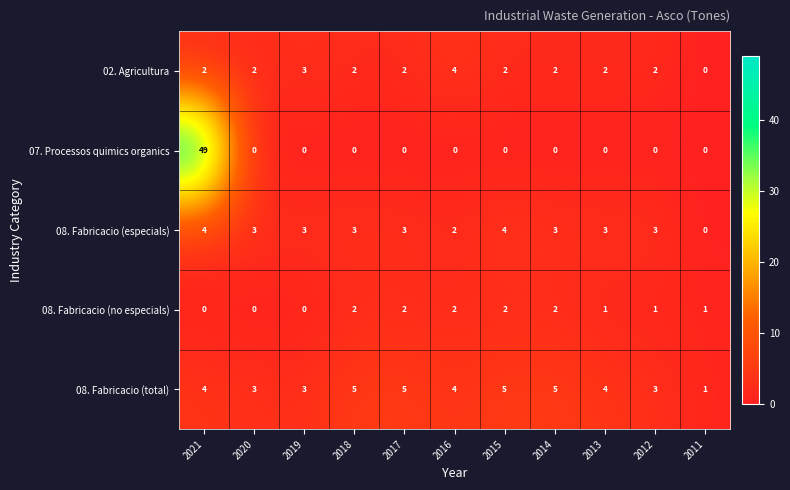

What is the greatest value displayed?

49